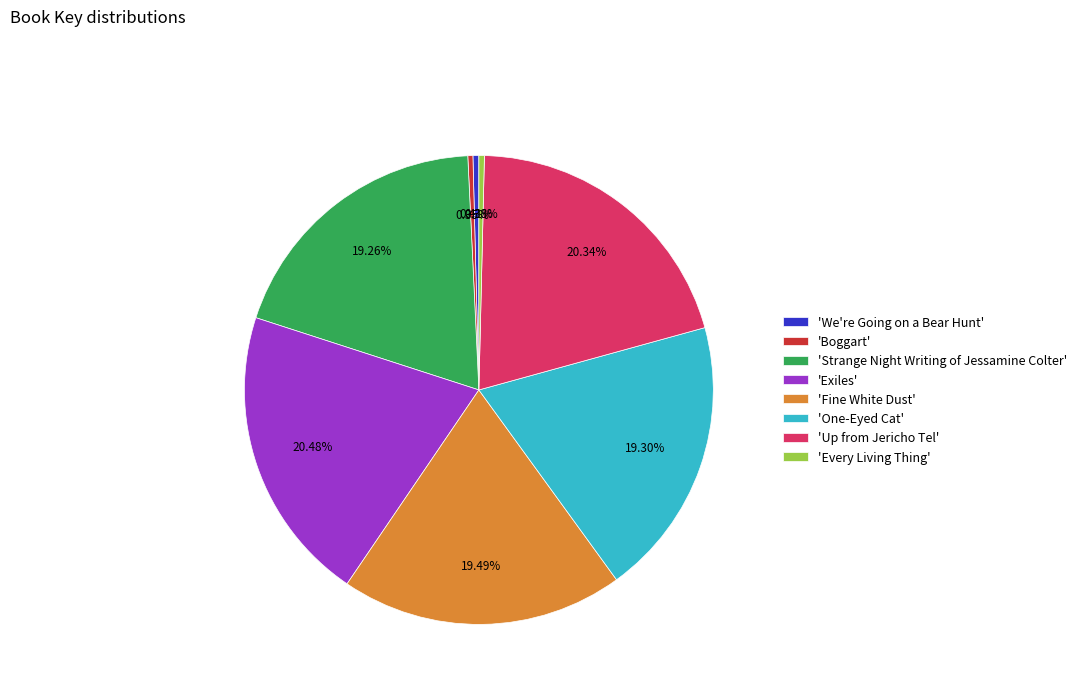

What is the ratio of the value at 'Up from Jericho Tel' to the value at 'Every Living Thing'?

54.0